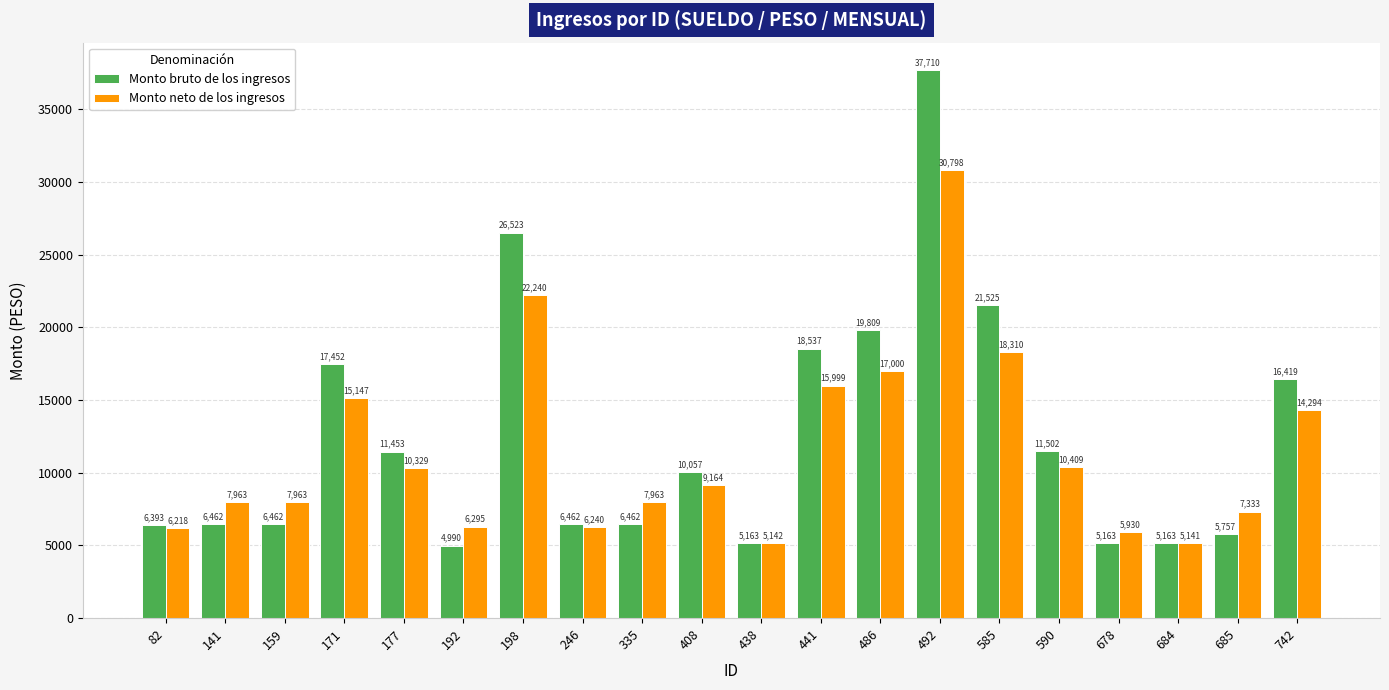

The Monto bruto de los ingresos series shows 7577.2 at 678. True or false?

False